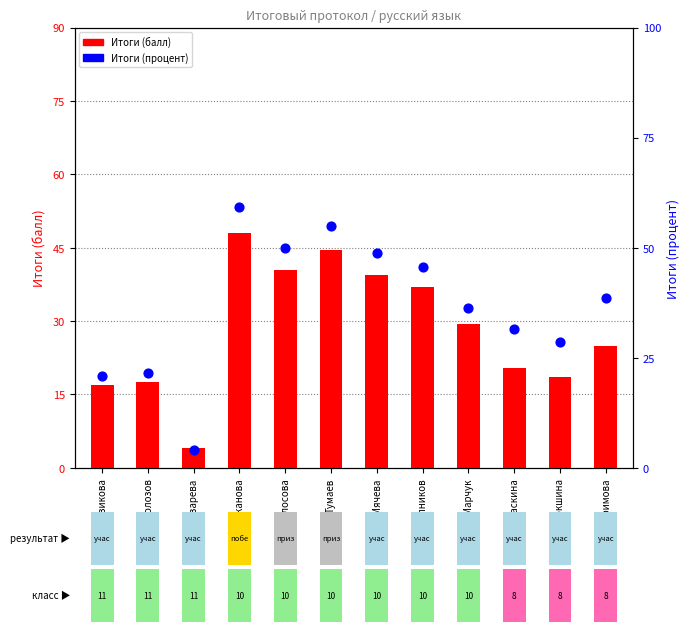

At how many categories does at least one series exceed 31?

8